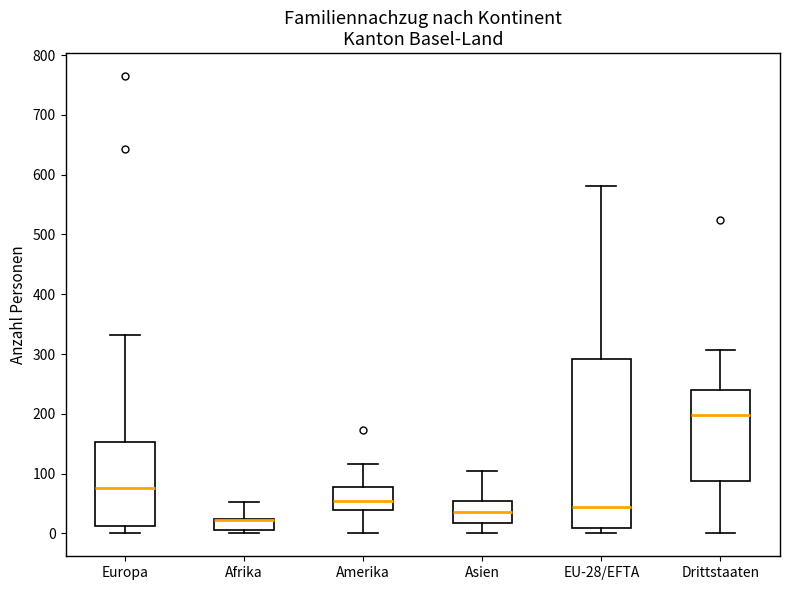

Reading left to right, transcribe this box plot: for each box, give where its median line is, the range the box spans, and where its two whiskers end, as read against the y-axis. The values are not printed on the chart, so give them approximately, as read against the axis.

Europa: median 80, box 10 to 150, whiskers 0 to 330
Afrika: median 20 (drawn on the box's upper edge), box 10 to 20, whiskers 0 to 50
Amerika: median 50, box 40 to 80, whiskers 0 to 120
Asien: median 40, box 20 to 50, whiskers 0 to 110
EU-28/EFTA: median 50, box 10 to 290, whiskers 0 to 580
Drittstaaten: median 200, box 90 to 240, whiskers 0 to 310